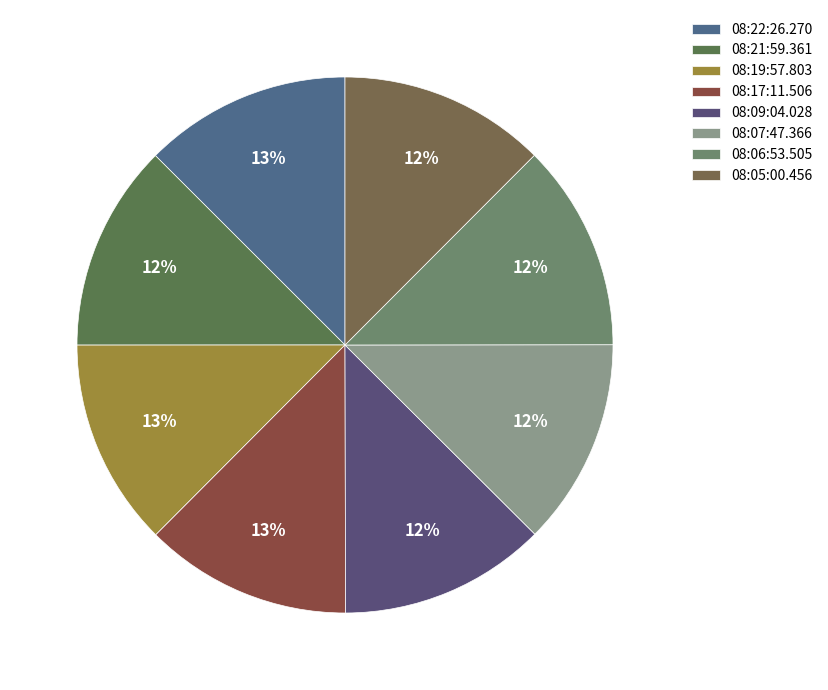

How many segments does this pie chart have?

8